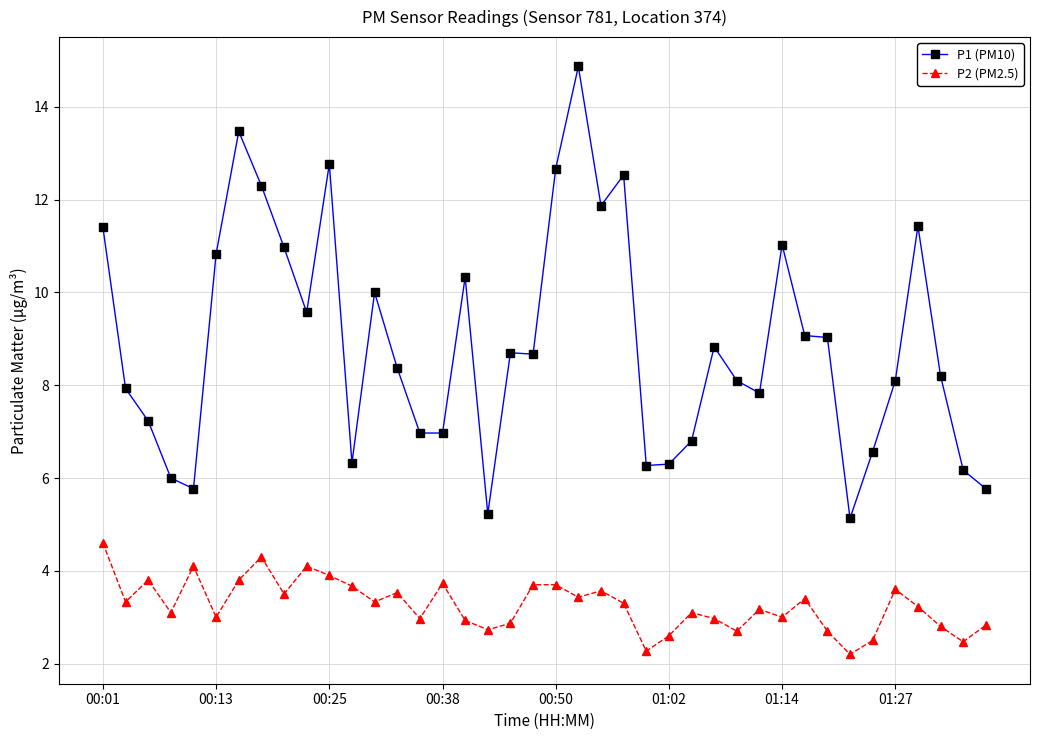

True or false: P1 (PM10) and P2 (PM2.5) cross at least once.

False